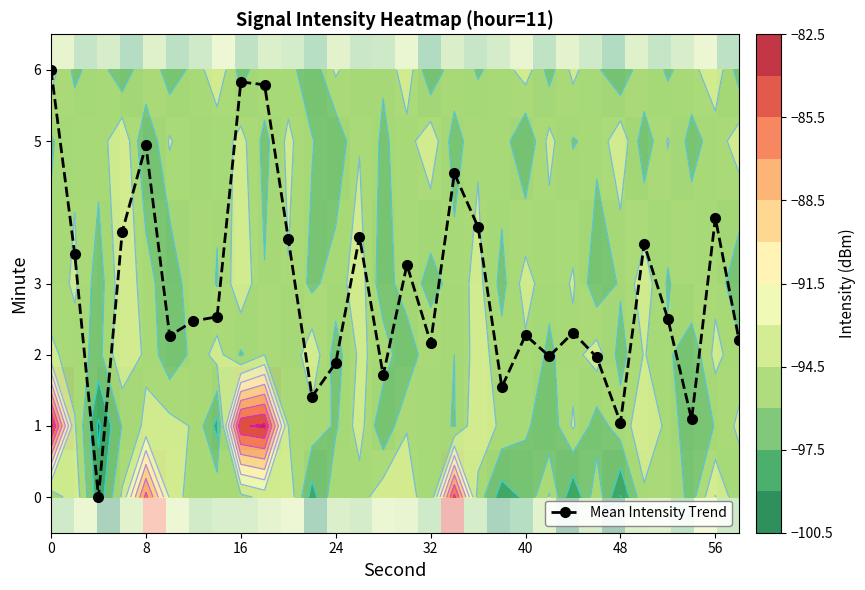

The value of Mean Intensity Trend at 40 is 3.9. True or false?

False